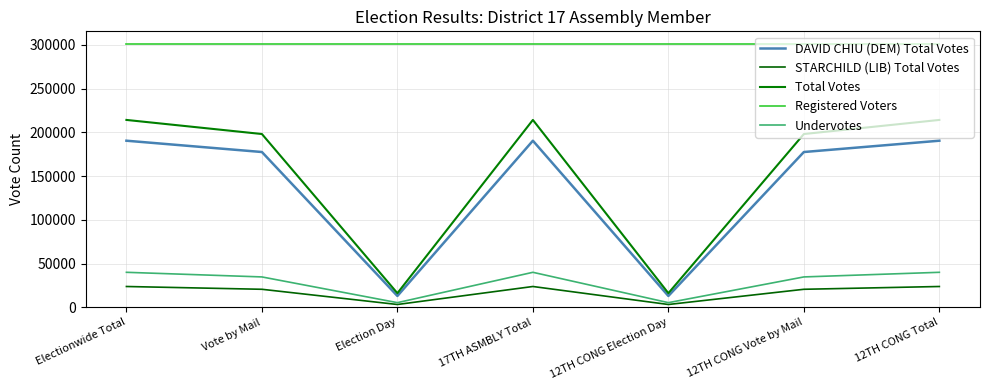

What is the difference between the second highest and second lowest values in the STARCHILD (LIB) Total Votes series?

20568